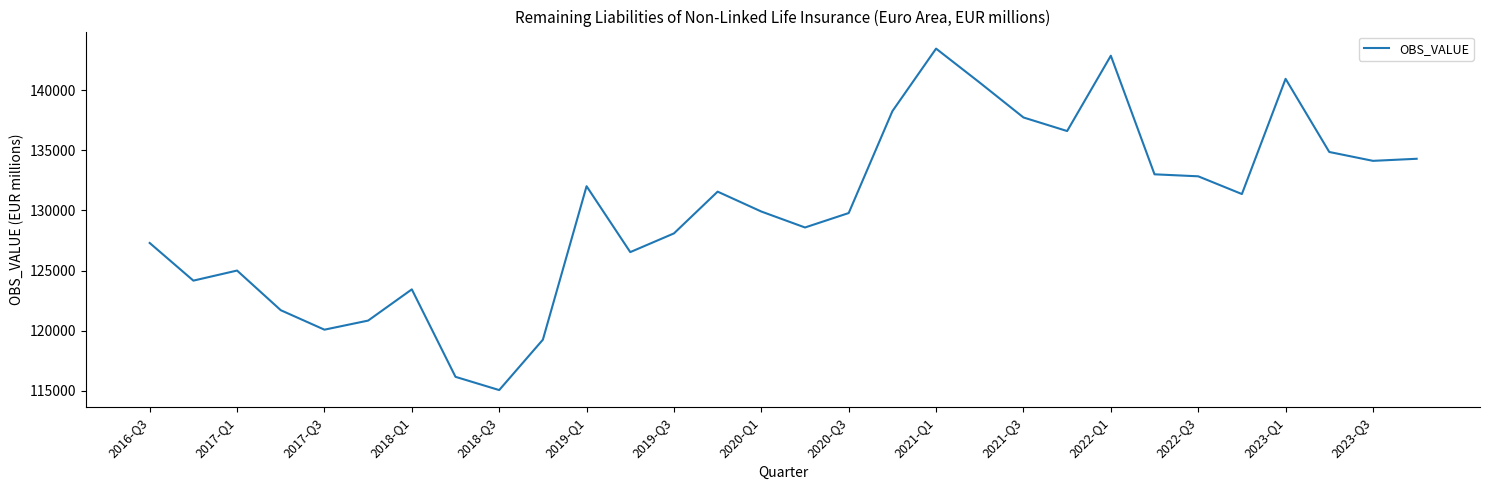

Does the chart display data point markers on the line(s)?

No